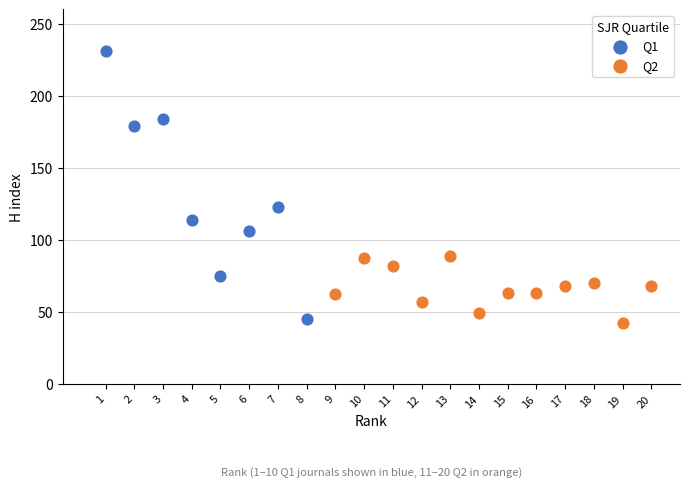

Which series has the widest spread of Y values?

Q1